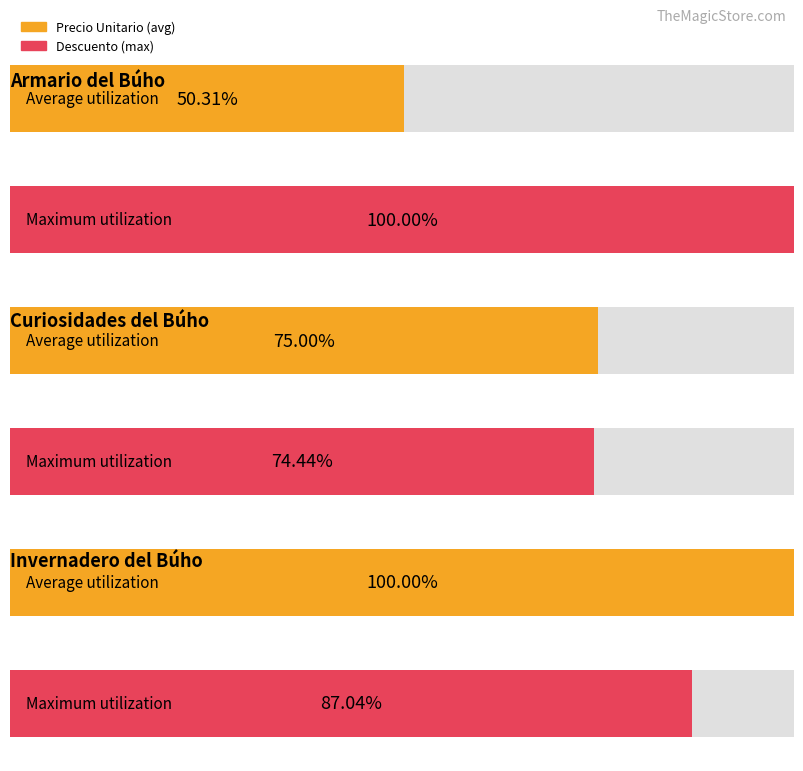

The value of Precio Unitario at Escoba voladora is 1092.2. True or false?

False